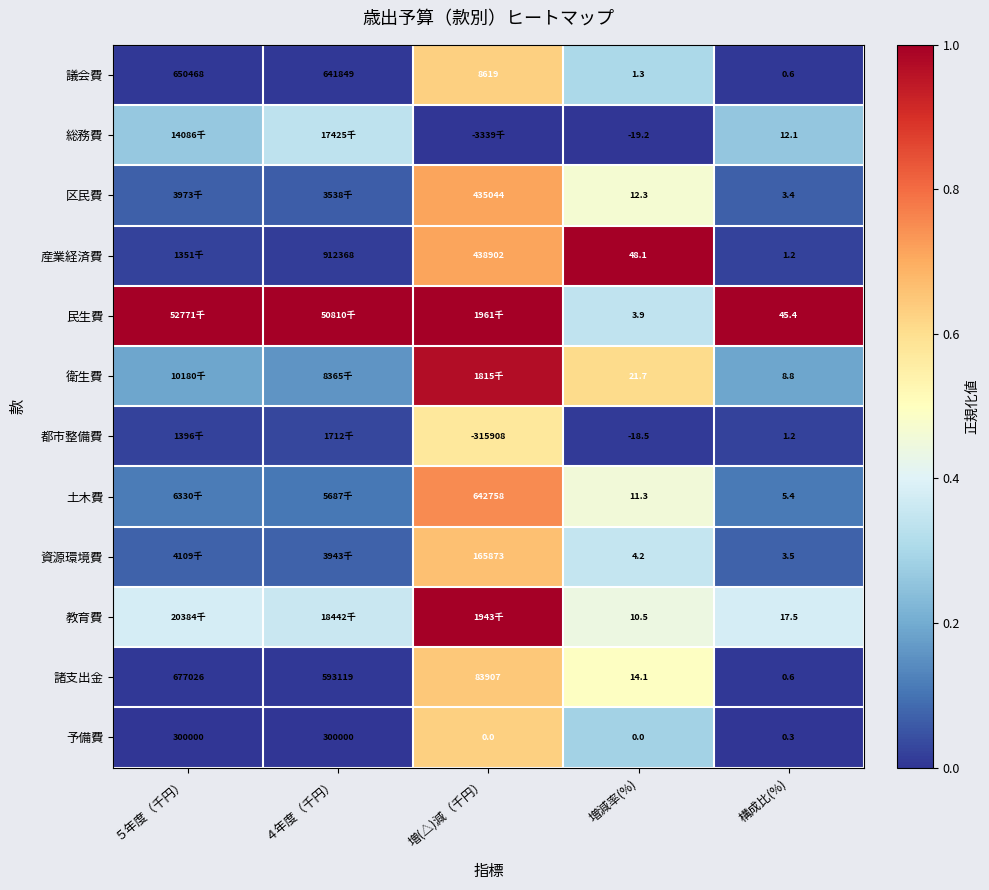

The value of 産業経済費 at 増(△)減（千円） is 0.2. True or false?

False